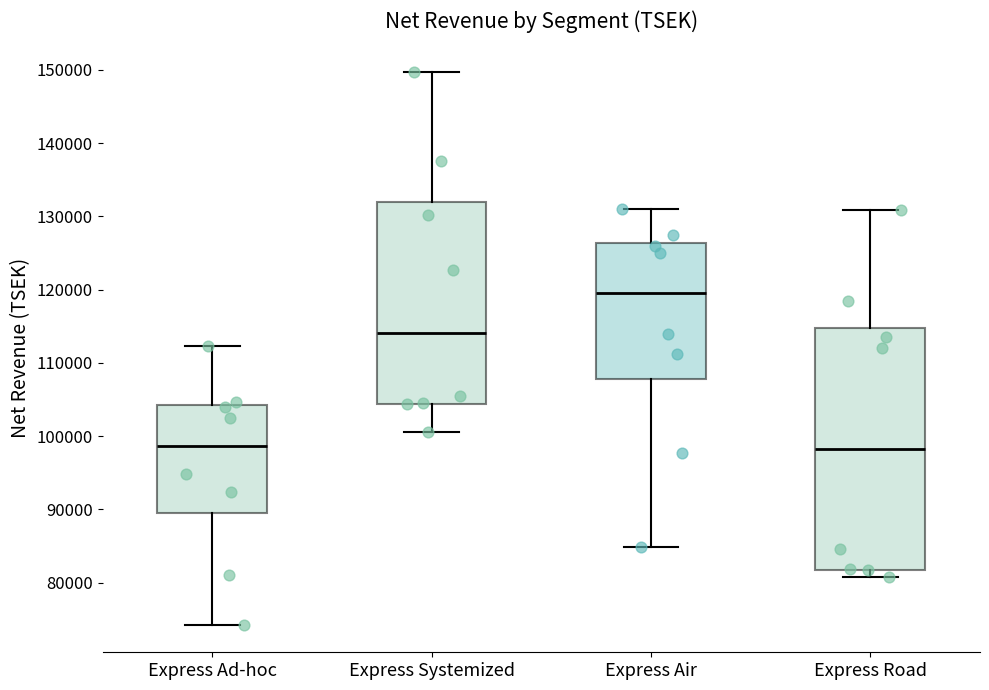

Which box is the tallest, from its lower edge to its upper edge?

Express Road